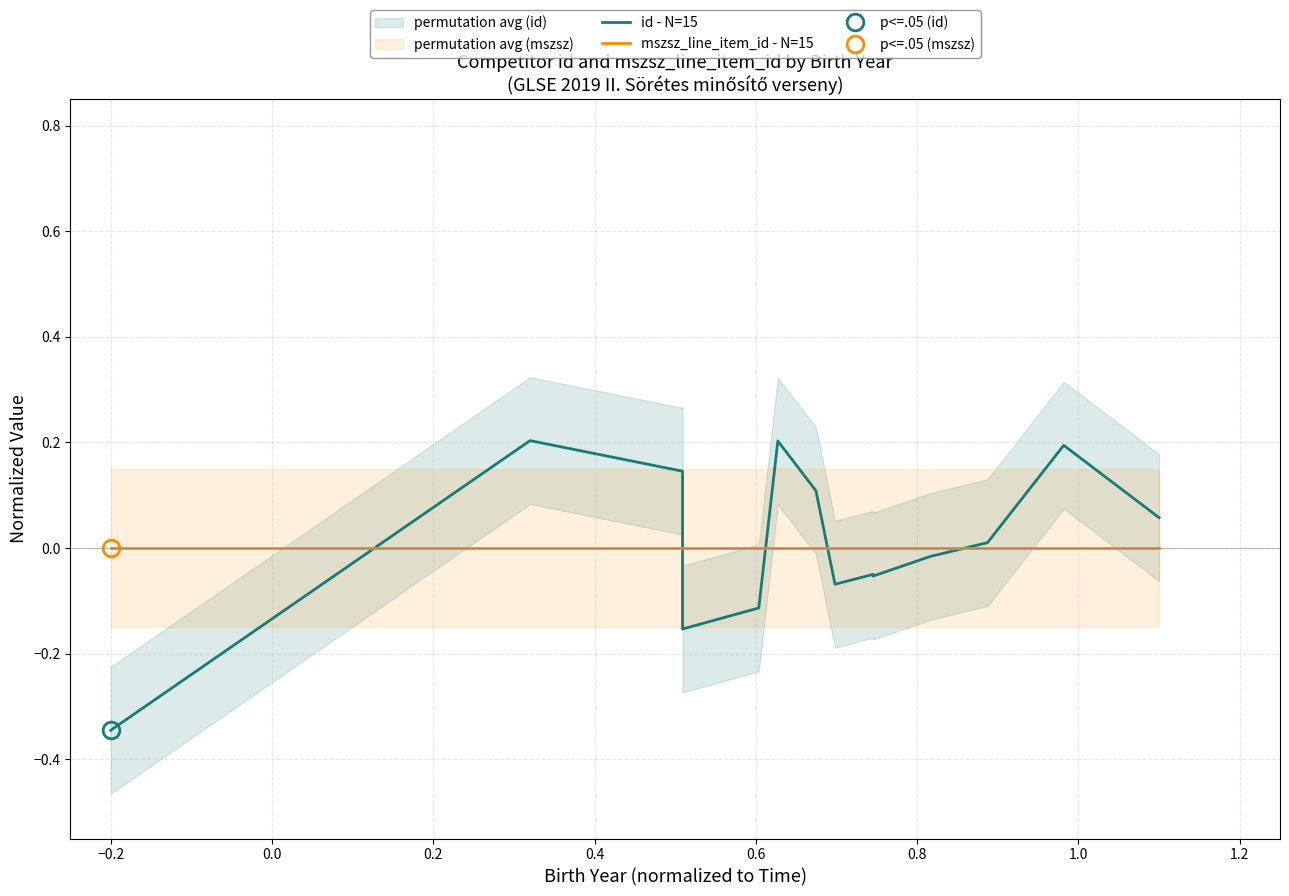

How many lines are shown in the chart?

2